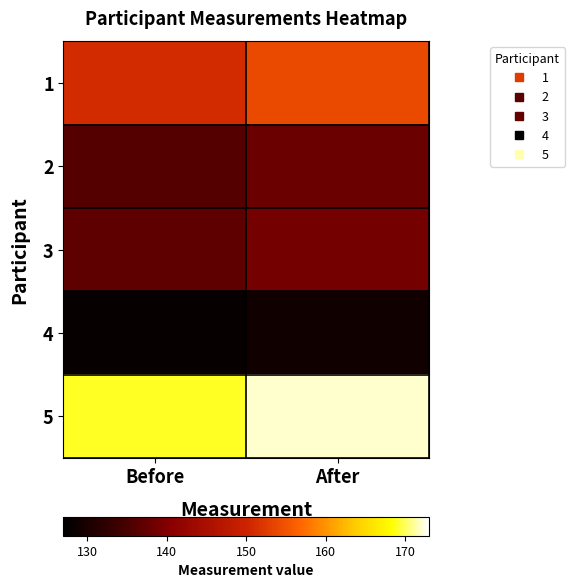

Rank the series at Before from highest to lowest value.

5, 1, 3, 2, 4